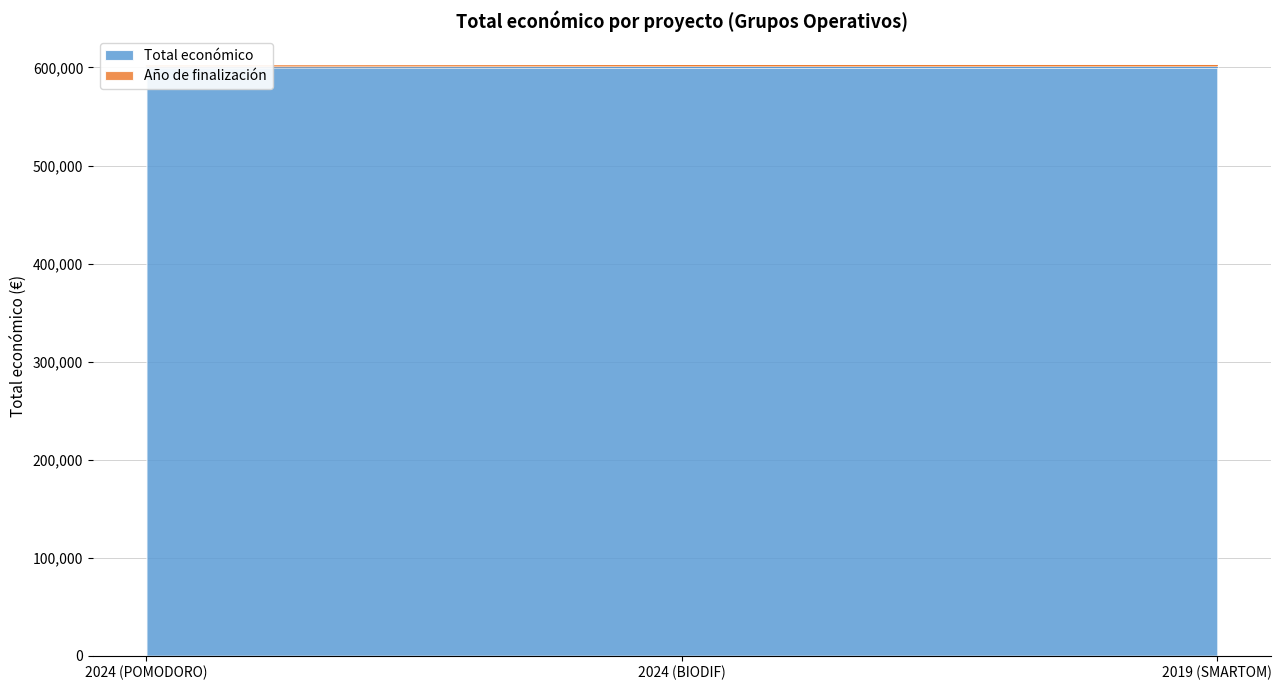

Which label corresponds to the smallest value in the chart?

2024 (POMODORO)